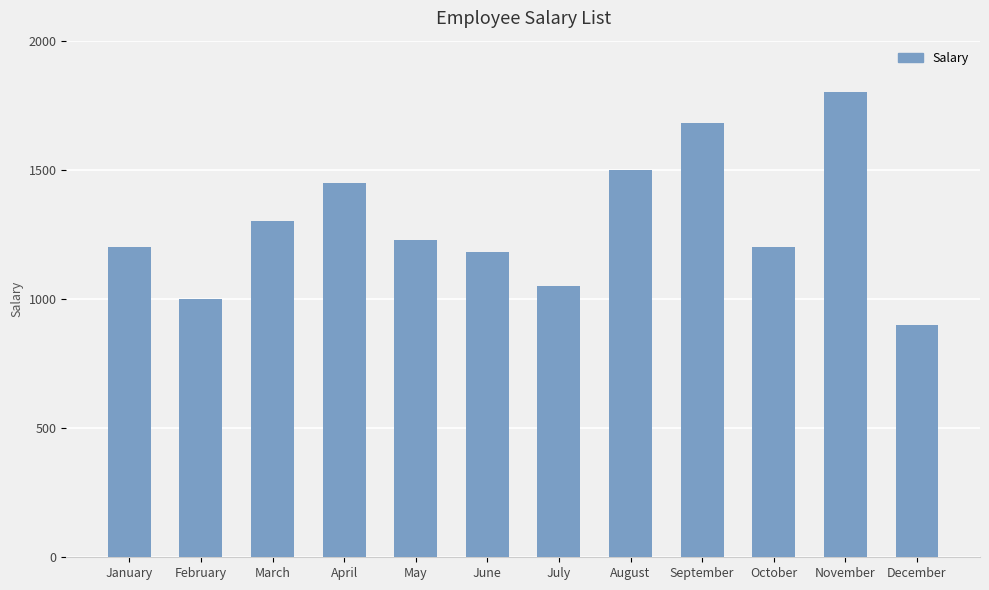

What is the ratio of the value at April to the value at June?

1.2